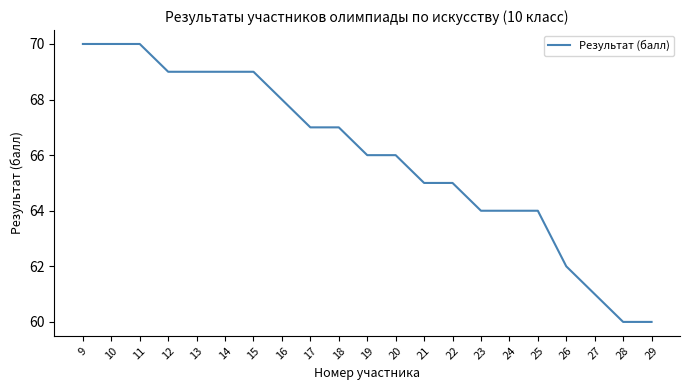

What is the average value?

66